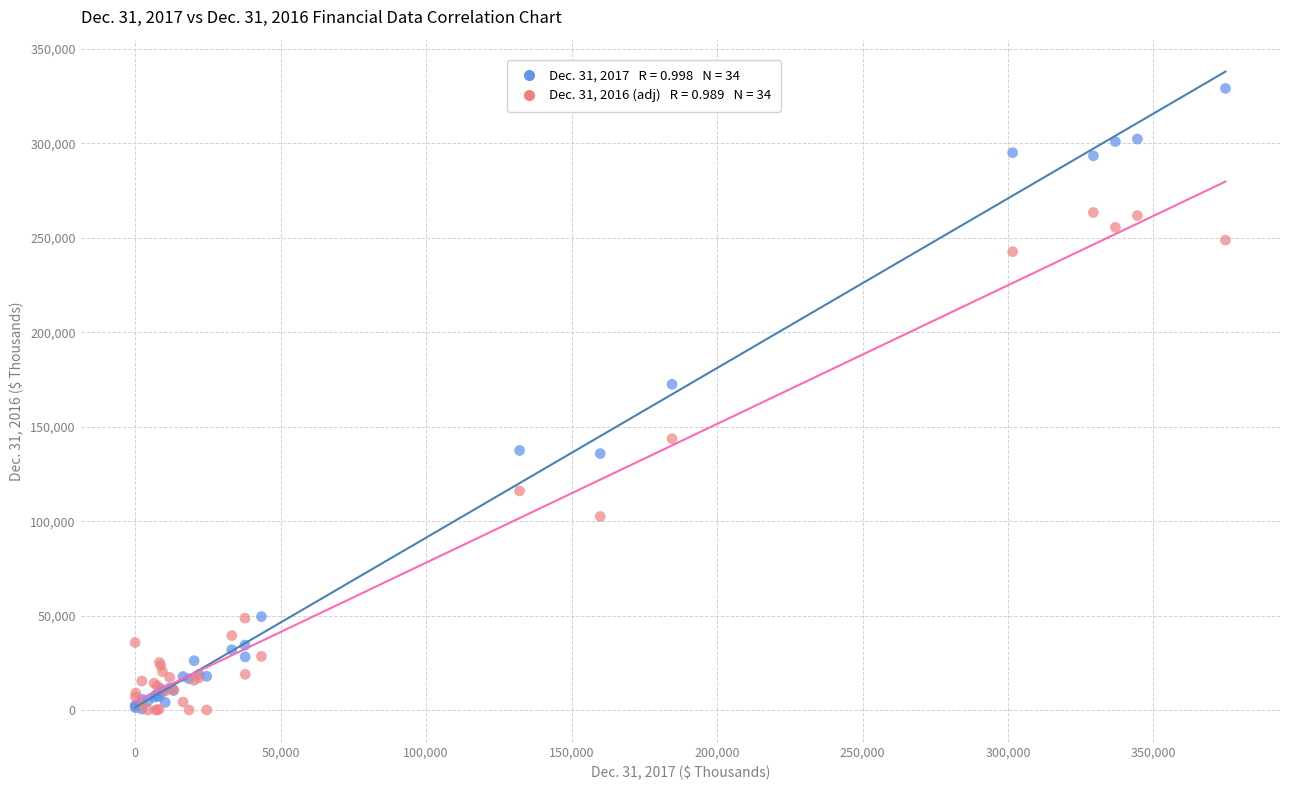

Across all series, what Y value is closest to 164569?

172448.0